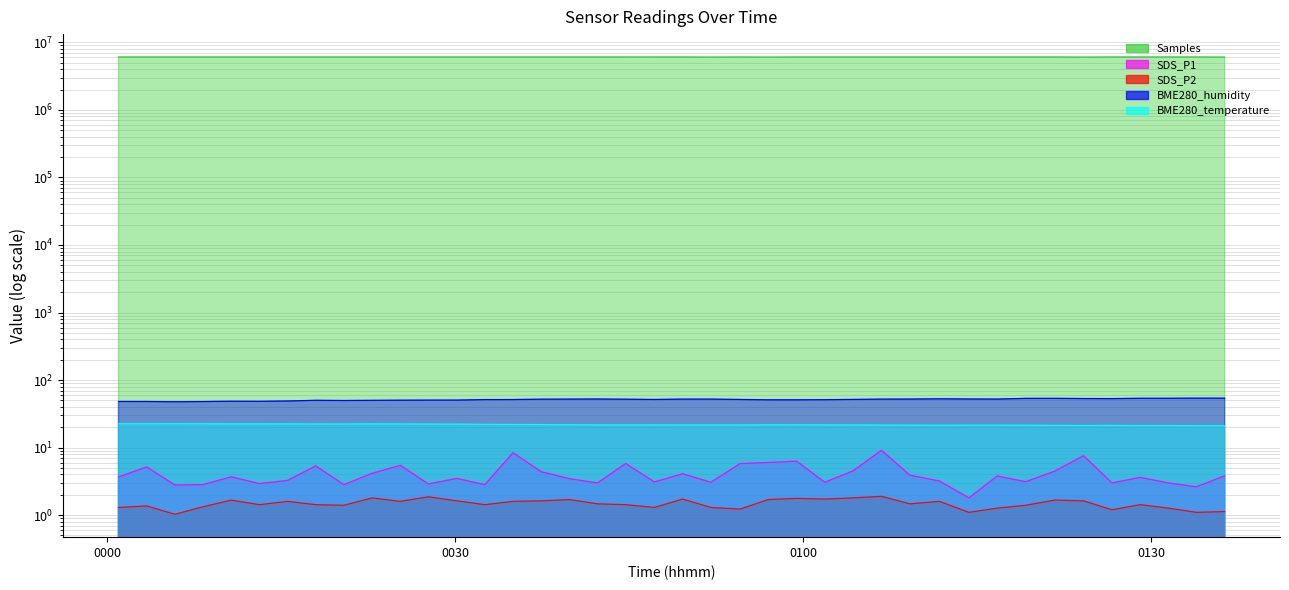

Reading left to right, what are all the values shown in this chart?

Samples: 2022/07/05 00:00:58=6069660.0	2022/07/05 00:03:24=6068431.0	2022/07/05 00:05:50=6068348.0	2022/07/05 00:08:15=6069508.0	2022/07/05 00:10:41=6069420.0	2022/07/05 00:13:07=6068303.0	2022/07/05 00:15:33=6069493.0	2022/07/05 00:17:58=6069407.0	2022/07/05 00:20:24=6068351.0	2022/07/05 00:22:50=6069481.0	2022/07/05 00:25:16=6069410.0	2022/07/05 00:27:41=6069251.0	2022/07/05 00:30:08=6068096.0	2022/07/05 00:32:33=6069643.0	2022/07/05 00:34:59=6068983.0	2022/07/05 00:37:25=6069915.0	2022/07/05 00:39:51=6069223.0	2022/07/05 00:42:16=6069563.0	2022/07/05 00:44:42=6068097.0	2022/07/05 00:47:10=6067976.0	2022/07/05 00:49:36=6069210.0	2022/07/05 00:52:03=6044019.0	2022/07/05 00:54:33=6067872.0	2022/07/05 00:56:59=6044338.0	2022/07/05 00:59:26=6069166.0	2022/07/05 01:01:51=6069379.0	2022/07/05 01:04:16=6069087.0	2022/07/05 01:06:45=6068965.0	2022/07/05 01:09:12=6069259.0	2022/07/05 01:11:45=6068603.0	2022/07/05 01:14:17=6069173.0	2022/07/05 01:16:43=6068794.0	2022/07/05 01:19:11=6069335.0	2022/07/05 01:21:40=6069557.0	2022/07/05 01:24:10=6043785.0	2022/07/05 01:26:37=6067635.0	2022/07/05 01:29:03=6068812.0	2022/07/05 01:31:29=6069112.0	2022/07/05 01:33:54=6068808.0	2022/07/05 01:36:20=6043548.0
SDS_P1: 2022/07/05 00:00:58=3.7	2022/07/05 00:03:24=5.2	2022/07/05 00:05:50=2.8	2022/07/05 00:08:15=2.8	2022/07/05 00:10:41=3.7	2022/07/05 00:13:07=2.9	2022/07/05 00:15:33=3.3	2022/07/05 00:17:58=5.4	2022/07/05 00:20:24=2.8	2022/07/05 00:22:50=4.2	2022/07/05 00:25:16=5.5	2022/07/05 00:27:41=2.9	2022/07/05 00:30:08=3.5	2022/07/05 00:32:33=2.8	2022/07/05 00:34:59=8.4	2022/07/05 00:37:25=4.4	2022/07/05 00:39:51=3.5	2022/07/05 00:42:16=3.0	2022/07/05 00:44:42=5.8	2022/07/05 00:47:10=3.1	2022/07/05 00:49:36=4.1	2022/07/05 00:52:03=3.1	2022/07/05 00:54:33=5.8	2022/07/05 00:56:59=6.0	2022/07/05 00:59:26=6.3	2022/07/05 01:01:51=3.1	2022/07/05 01:04:16=4.5	2022/07/05 01:06:45=9.1	2022/07/05 01:09:12=3.9	2022/07/05 01:11:45=3.2	2022/07/05 01:14:17=1.8	2022/07/05 01:16:43=3.8	2022/07/05 01:19:11=3.1	2022/07/05 01:21:40=4.5	2022/07/05 01:24:10=7.6	2022/07/05 01:26:37=3.0	2022/07/05 01:29:03=3.6	2022/07/05 01:31:29=3.0	2022/07/05 01:33:54=2.6	2022/07/05 01:36:20=3.8
SDS_P2: 2022/07/05 00:00:58=1.3	2022/07/05 00:03:24=1.4	2022/07/05 00:05:50=1.0	2022/07/05 00:08:15=1.3	2022/07/05 00:10:41=1.7	2022/07/05 00:13:07=1.4	2022/07/05 00:15:33=1.6	2022/07/05 00:17:58=1.4	2022/07/05 00:20:24=1.4	2022/07/05 00:22:50=1.8	2022/07/05 00:25:16=1.6	2022/07/05 00:27:41=1.9	2022/07/05 00:30:08=1.6	2022/07/05 00:32:33=1.4	2022/07/05 00:34:59=1.6	2022/07/05 00:37:25=1.6	2022/07/05 00:39:51=1.7	2022/07/05 00:42:16=1.5	2022/07/05 00:44:42=1.4	2022/07/05 00:47:10=1.3	2022/07/05 00:49:36=1.7	2022/07/05 00:52:03=1.3	2022/07/05 00:54:33=1.2	2022/07/05 00:56:59=1.7	2022/07/05 00:59:26=1.8	2022/07/05 01:01:51=1.7	2022/07/05 01:04:16=1.8	2022/07/05 01:06:45=1.9	2022/07/05 01:09:12=1.5	2022/07/05 01:11:45=1.6	2022/07/05 01:14:17=1.1	2022/07/05 01:16:43=1.3	2022/07/05 01:19:11=1.4	2022/07/05 01:21:40=1.7	2022/07/05 01:24:10=1.6	2022/07/05 01:26:37=1.2	2022/07/05 01:29:03=1.4	2022/07/05 01:31:29=1.3	2022/07/05 01:33:54=1.1	2022/07/05 01:36:20=1.1
BME280_humidity: 2022/07/05 00:00:58=48.2	2022/07/05 00:03:24=48.1	2022/07/05 00:05:50=47.8	2022/07/05 00:08:15=48.1	2022/07/05 00:10:41=48.5	2022/07/05 00:13:07=48.4	2022/07/05 00:15:33=49.0	2022/07/05 00:17:58=50.1	2022/07/05 00:20:24=49.8	2022/07/05 00:22:50=50.1	2022/07/05 00:25:16=50.3	2022/07/05 00:27:41=50.5	2022/07/05 00:30:08=50.5	2022/07/05 00:32:33=51.4	2022/07/05 00:34:59=51.5	2022/07/05 00:37:25=52.1	2022/07/05 00:39:51=52.3	2022/07/05 00:42:16=52.5	2022/07/05 00:44:42=52.1	2022/07/05 00:47:10=51.6	2022/07/05 00:49:36=52.3	2022/07/05 00:52:03=52.3	2022/07/05 00:54:33=51.6	2022/07/05 00:56:59=51.0	2022/07/05 00:59:26=51.0	2022/07/05 01:01:51=51.2	2022/07/05 01:04:16=51.7	2022/07/05 01:06:45=52.2	2022/07/05 01:09:12=52.4	2022/07/05 01:11:45=52.8	2022/07/05 01:14:17=52.5	2022/07/05 01:16:43=52.3	2022/07/05 01:19:11=53.5	2022/07/05 01:21:40=53.6	2022/07/05 01:24:10=53.3	2022/07/05 01:26:37=53.1	2022/07/05 01:29:03=53.7	2022/07/05 01:31:29=53.7	2022/07/05 01:33:54=54.0	2022/07/05 01:36:20=53.9
BME280_temperature: 2022/07/05 00:00:58=22.6	2022/07/05 00:03:24=22.6	2022/07/05 00:05:50=22.6	2022/07/05 00:08:15=22.6	2022/07/05 00:10:41=22.5	2022/07/05 00:13:07=22.5	2022/07/05 00:15:33=22.4	2022/07/05 00:17:58=22.4	2022/07/05 00:20:24=22.4	2022/07/05 00:22:50=22.4	2022/07/05 00:25:16=22.4	2022/07/05 00:27:41=22.3	2022/07/05 00:30:08=22.2	2022/07/05 00:32:33=22.1	2022/07/05 00:34:59=22.0	2022/07/05 00:37:25=21.9	2022/07/05 00:39:51=21.9	2022/07/05 00:42:16=21.7	2022/07/05 00:44:42=21.7	2022/07/05 00:47:10=21.7	2022/07/05 00:49:36=21.6	2022/07/05 00:52:03=21.6	2022/07/05 00:54:33=21.6	2022/07/05 00:56:59=21.8	2022/07/05 00:59:26=21.7	2022/07/05 01:01:51=21.7	2022/07/05 01:04:16=21.6	2022/07/05 01:06:45=21.6	2022/07/05 01:09:12=21.5	2022/07/05 01:11:45=21.4	2022/07/05 01:14:17=21.5	2022/07/05 01:16:43=21.5	2022/07/05 01:19:11=21.4	2022/07/05 01:21:40=21.3	2022/07/05 01:24:10=21.3	2022/07/05 01:26:37=21.3	2022/07/05 01:29:03=21.2	2022/07/05 01:31:29=21.2	2022/07/05 01:33:54=21.1	2022/07/05 01:36:20=21.1